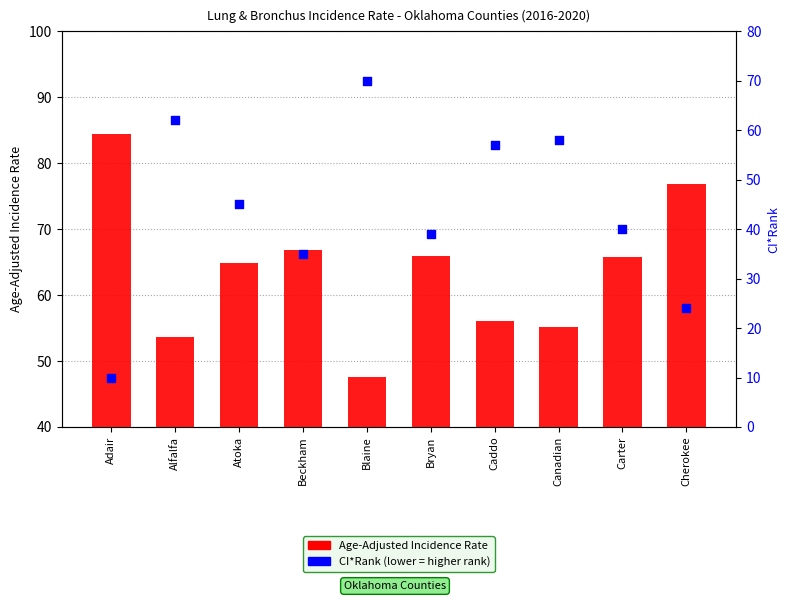

Which series contains the lowest Y value?

CI*Rank